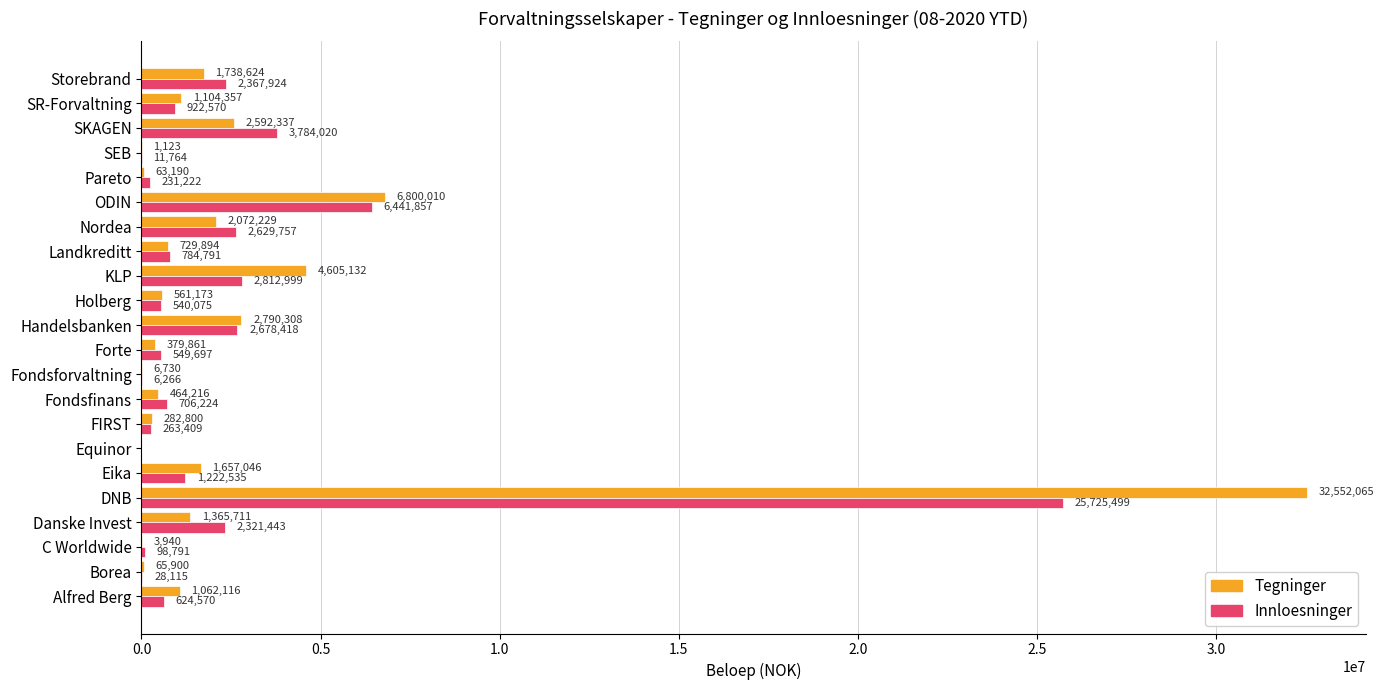

At which category is the sum across all series the highest?

DNB